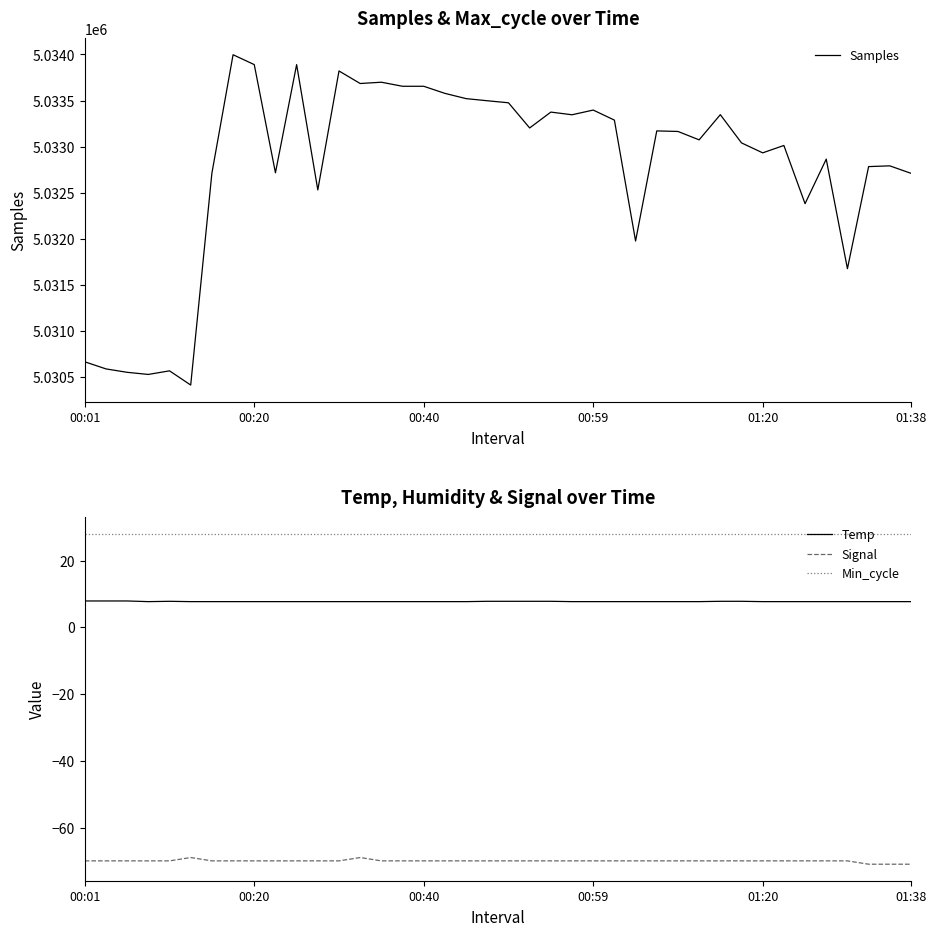

Which category has the highest value across all series?

7